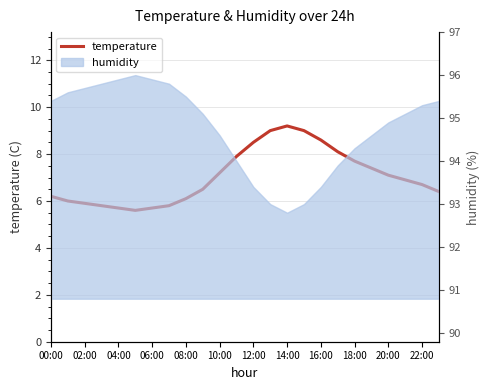

What is the label of the 20th point from the left?

19